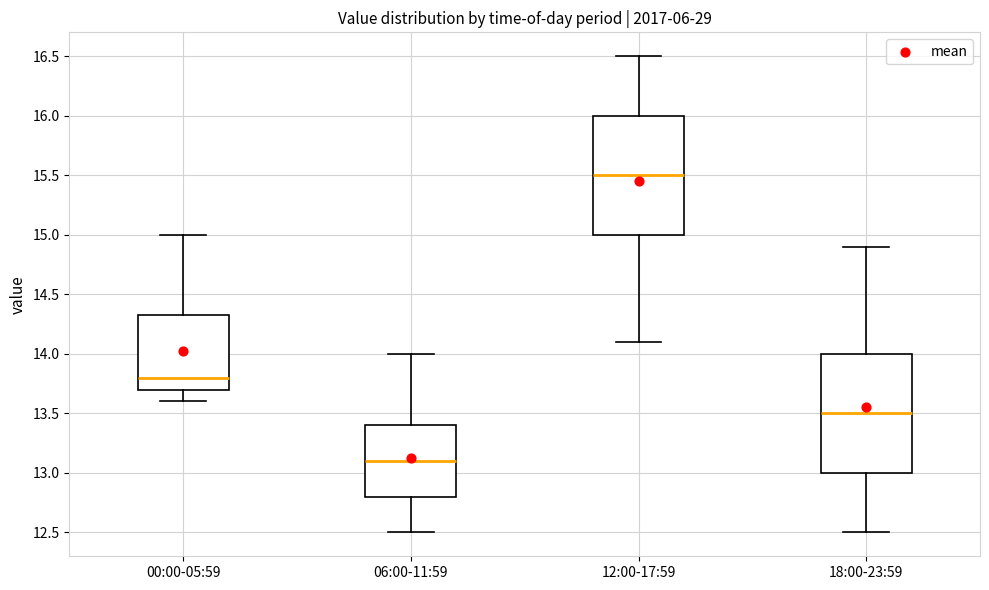

Where does the upper whisker of the box for 12:00-17:59 end on the y-axis? The values are not printed on the chart, so give them approximately, as read against the axis.

16.50